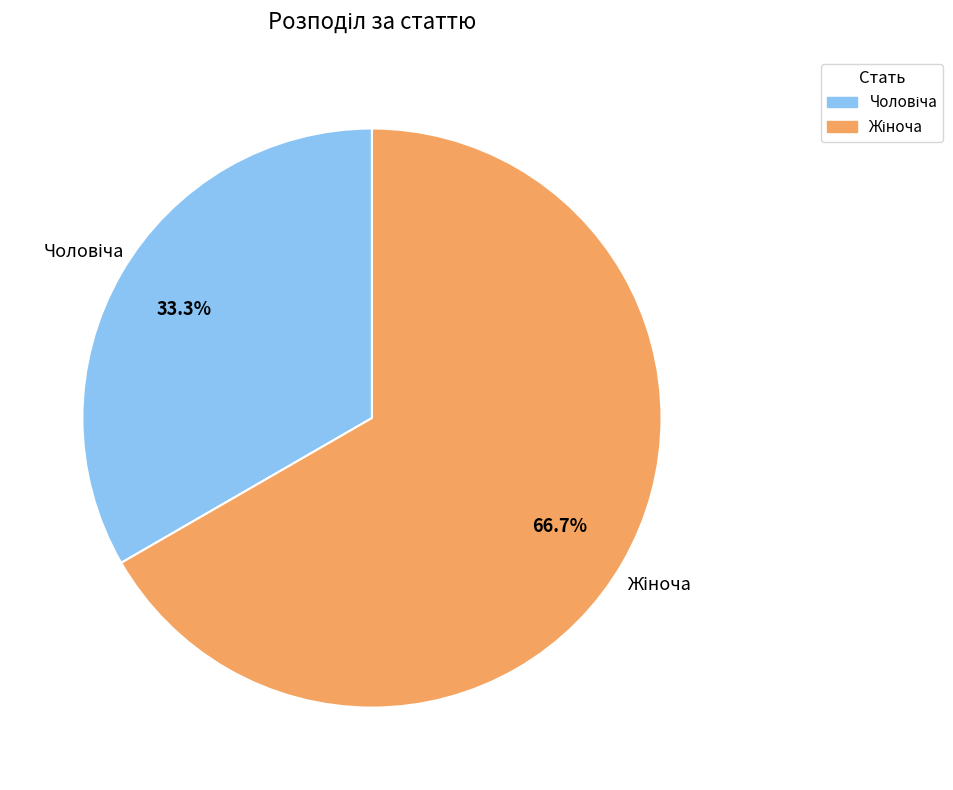

Is there any slice that represents more than half of the pie?

Yes